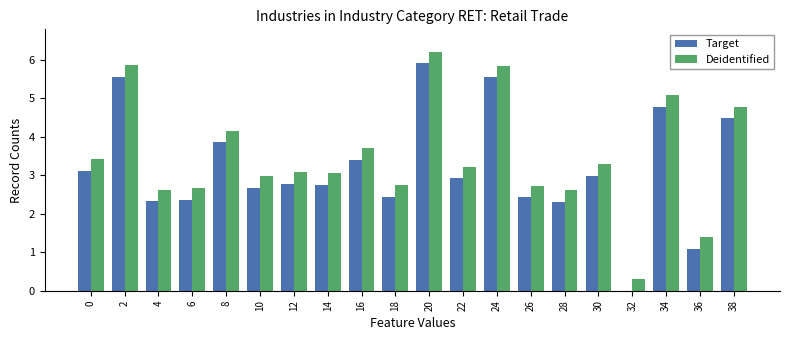

How many values in the Target series exceed 2?

18